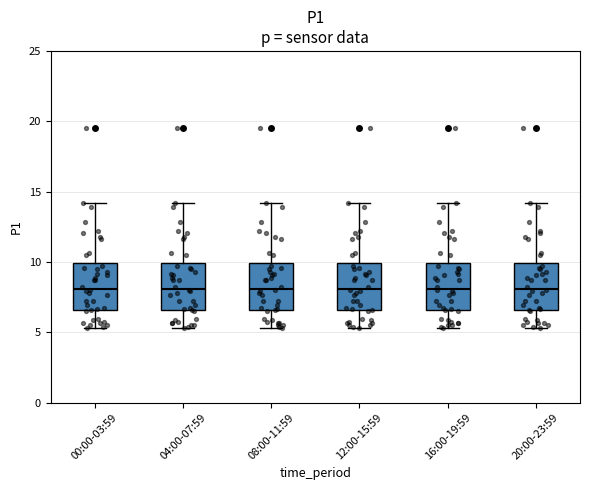

Reading left to right, read every box against the y-axis: the position of its median line, the range the box covers, and the ends of its whiskers. The values are not printed on the chart, so give them approximately, as read against the axis.

00:00-03:59: median 8.0, box 6.5 to 10.0, whiskers 5.5 to 14.0
04:00-07:59: median 8.0, box 6.5 to 10.0, whiskers 5.5 to 14.0
08:00-11:59: median 8.0, box 6.5 to 10.0, whiskers 5.5 to 14.0
12:00-15:59: median 8.0, box 6.5 to 10.0, whiskers 5.5 to 14.0
16:00-19:59: median 8.0, box 6.5 to 10.0, whiskers 5.5 to 14.0
20:00-23:59: median 8.0, box 6.5 to 10.0, whiskers 5.5 to 14.0